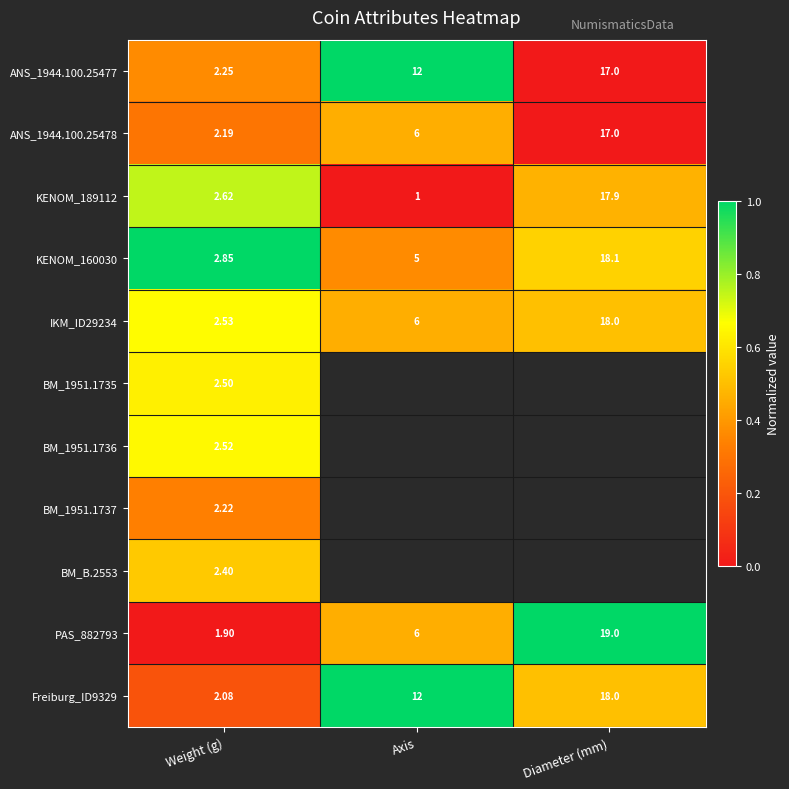

Which category has the lowest value across all series?

Diameter (mm)